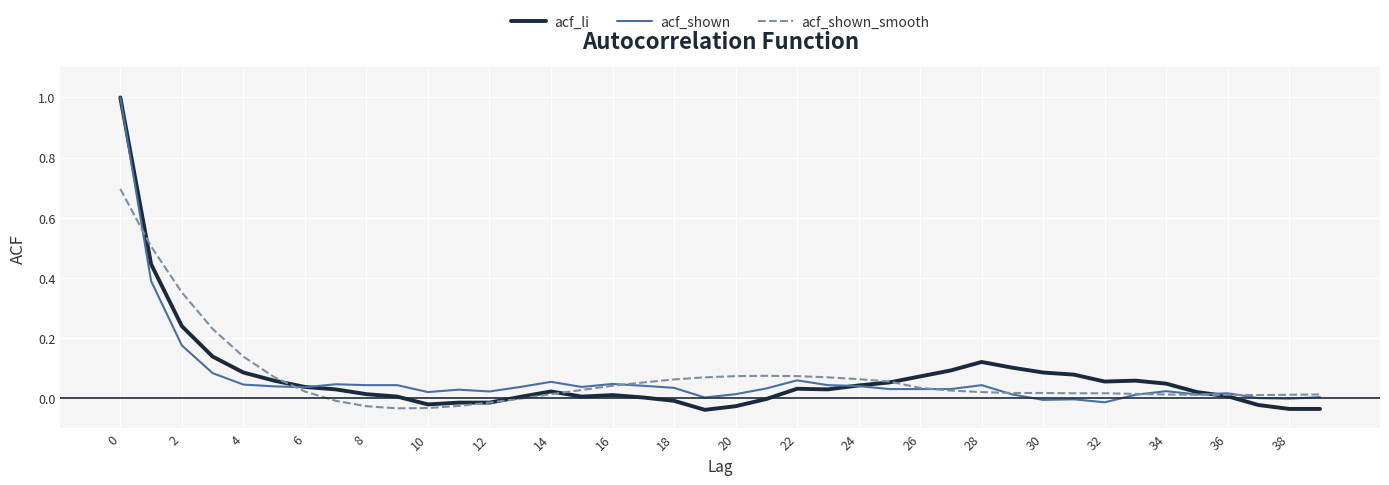

Which series has the largest range (max minus min)?

acf_li